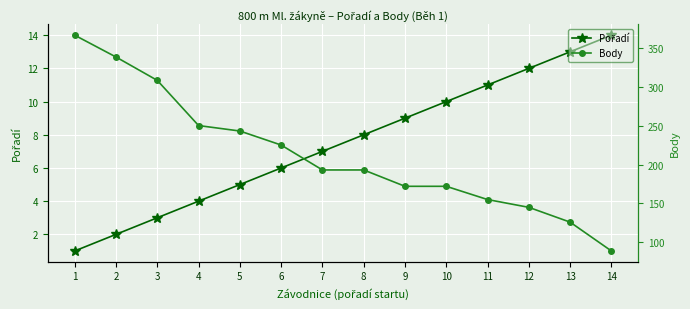

How many lines are shown in the chart?

2